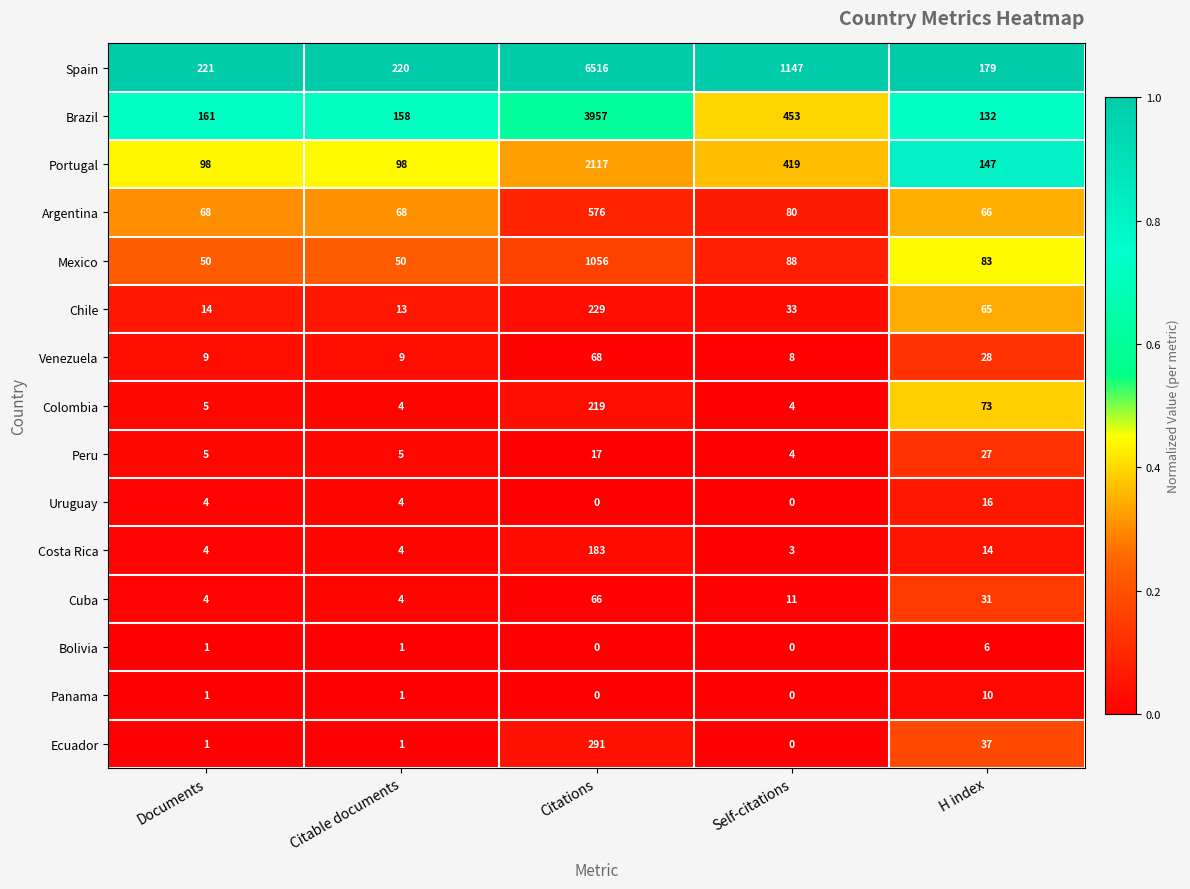

Which series has the largest total across all categories?

Spain